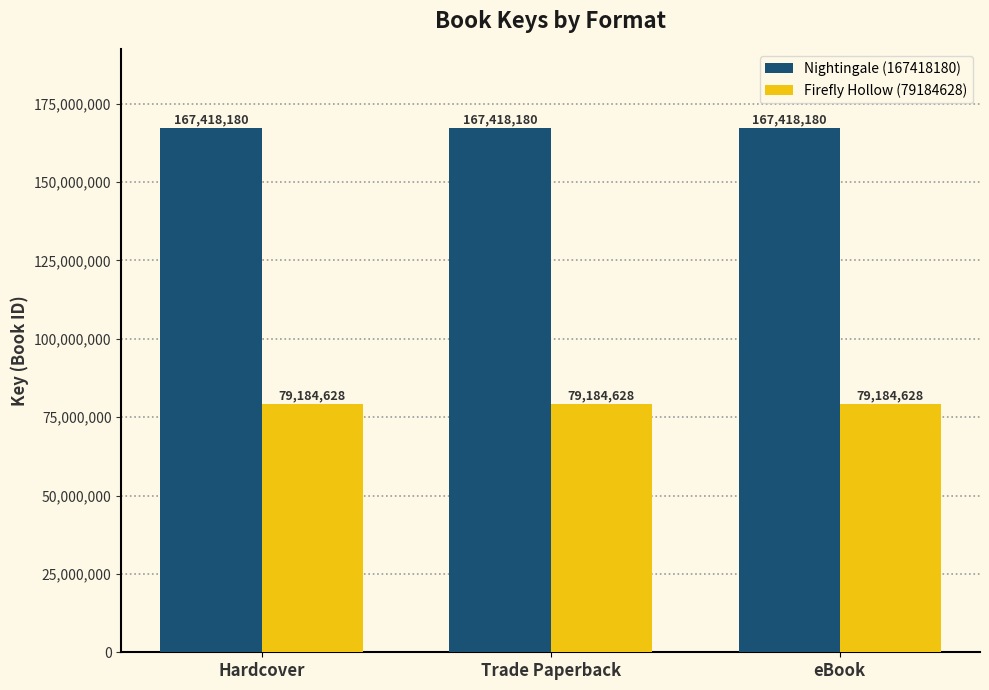

Reading left to right, what are all the values shown in this chart?

Nightingale (167418180): Hardcover=167418180	Trade Paperback=167418180	eBook=167418180
Firefly Hollow (79184628): Hardcover=79184628	Trade Paperback=79184628	eBook=79184628